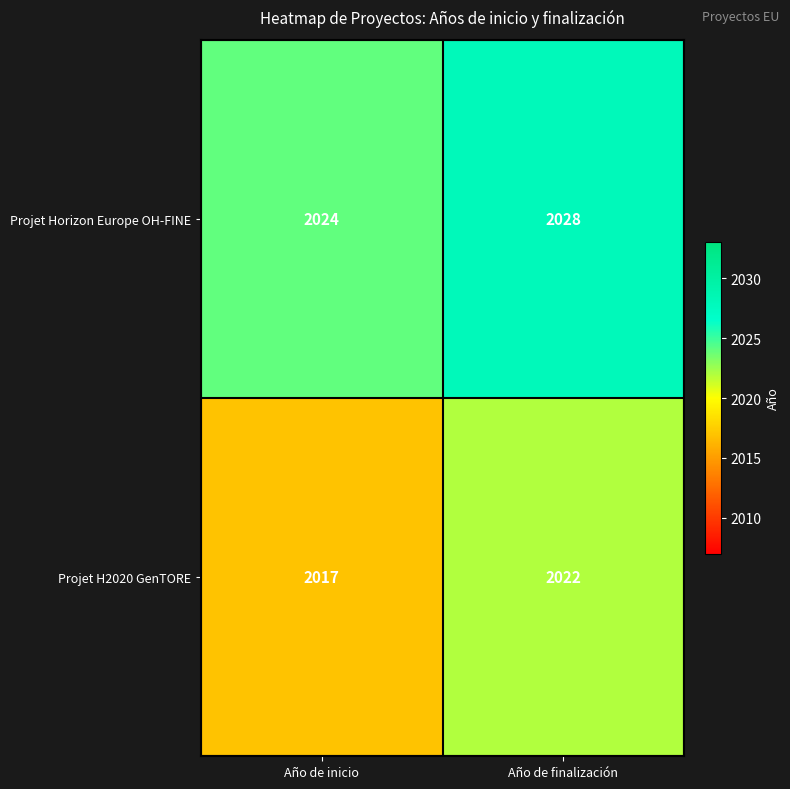

Rank the series by their maximum value, from highest to lowest.

Projet Horizon Europe OH-FINE, Projet H2020 GenTORE